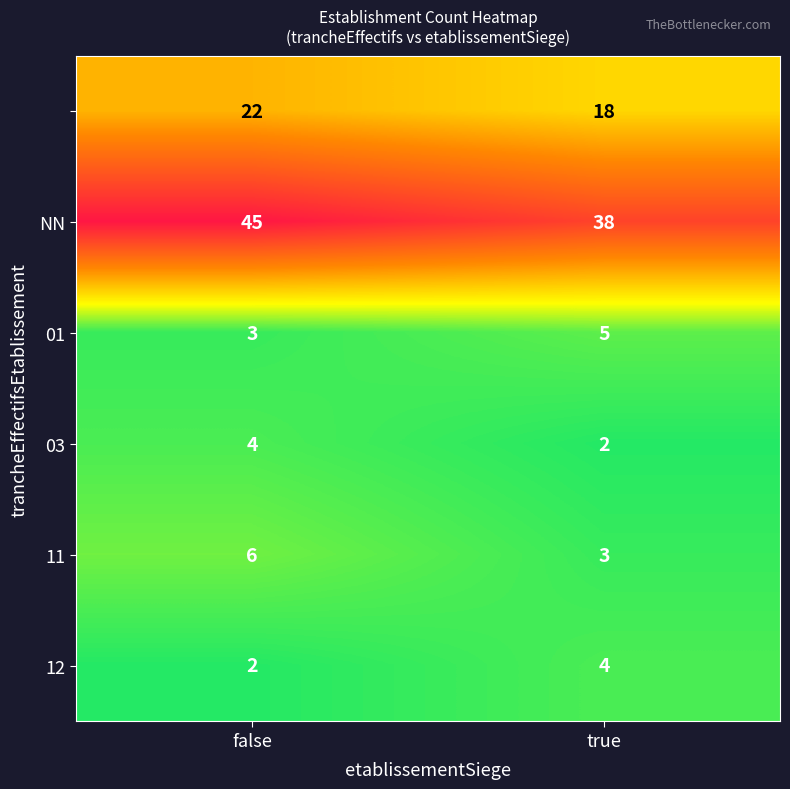

Which category has the highest value across all series?

false